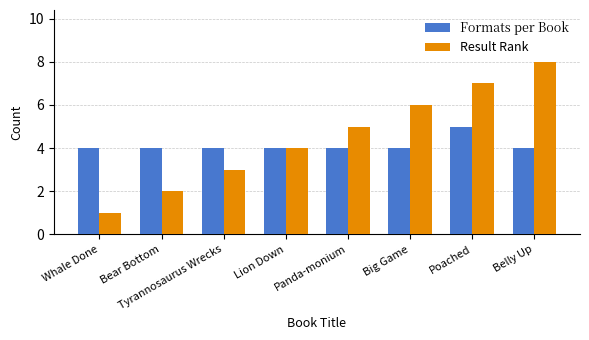

What is the minimum value shown in the chart?

1